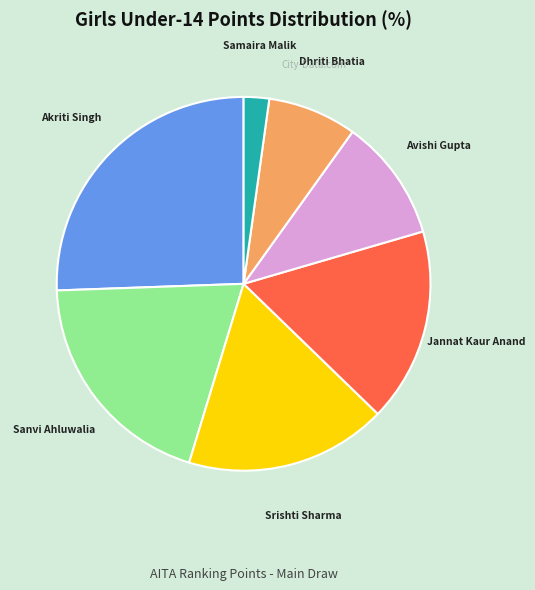

How many slices are in this pie chart?

7